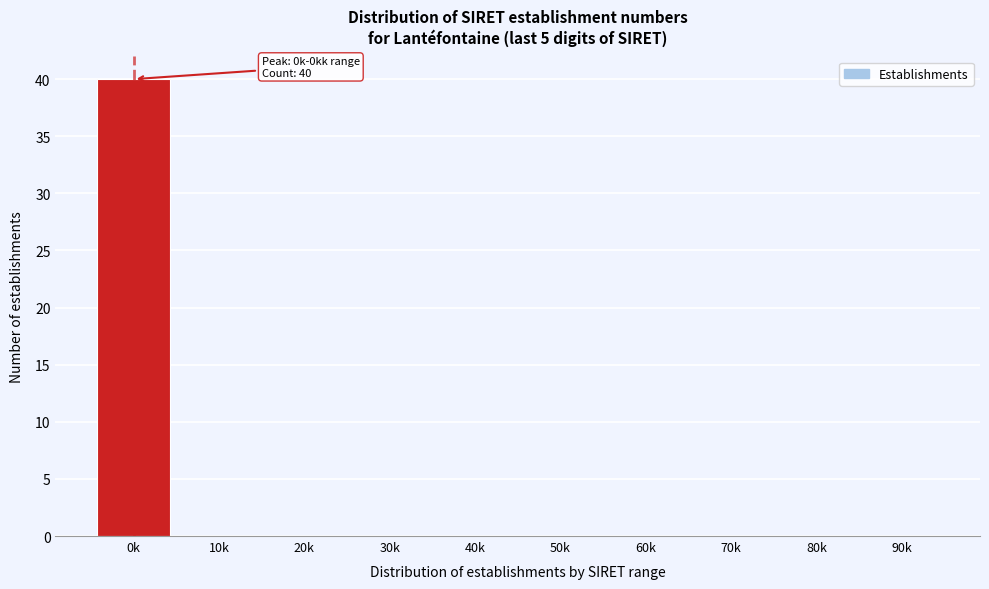

Reading left to right, extract all data points from this chart.

0k=40	10k=0	20k=0	30k=0	40k=0	50k=0	60k=0	70k=0	80k=0	90k=0